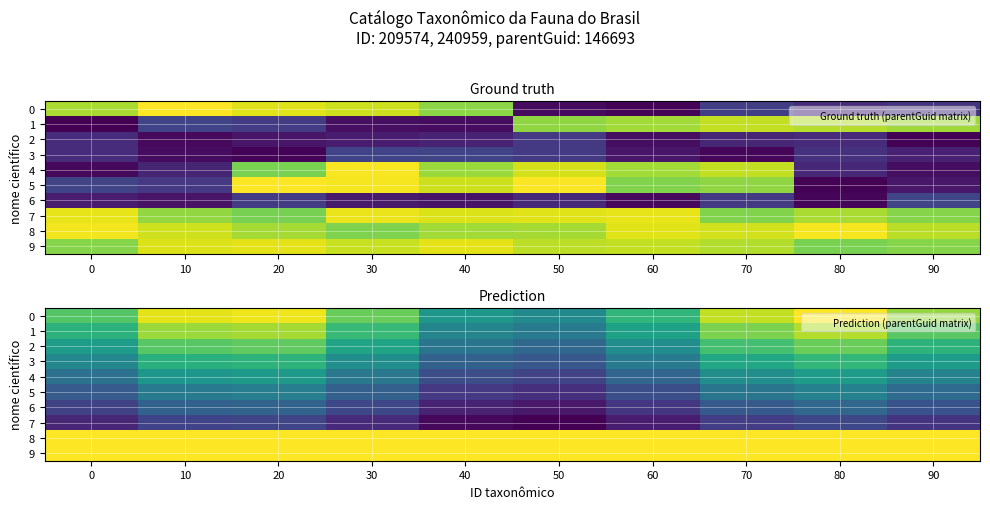

What is the approximate value of 2 at 60?

90964.0